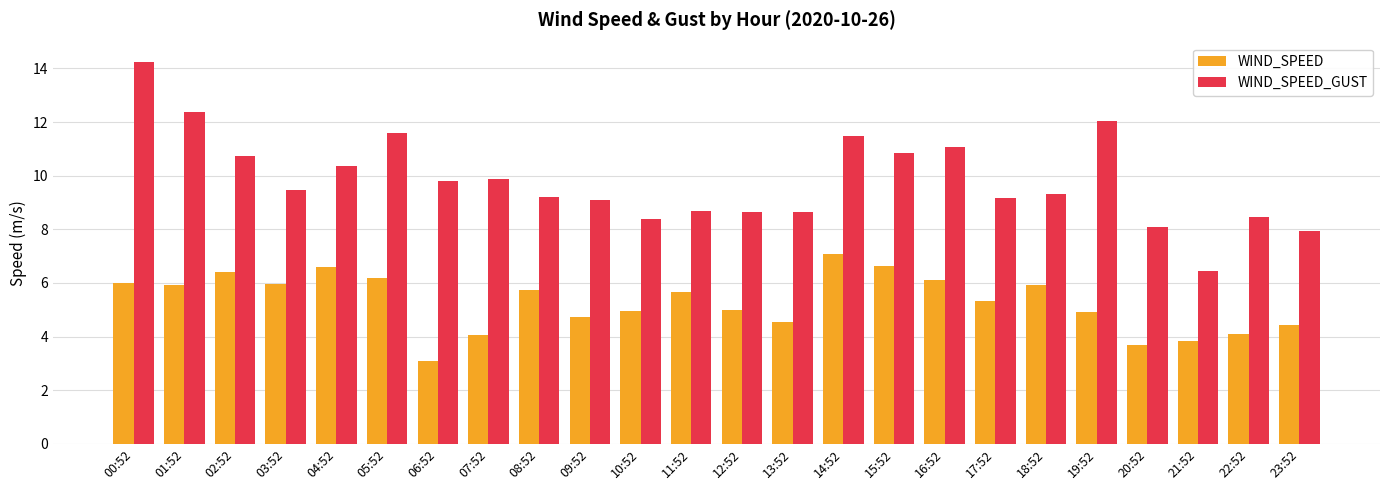

What is the difference between the WIND_SPEED values at 23:52 and 02:52?

2.0